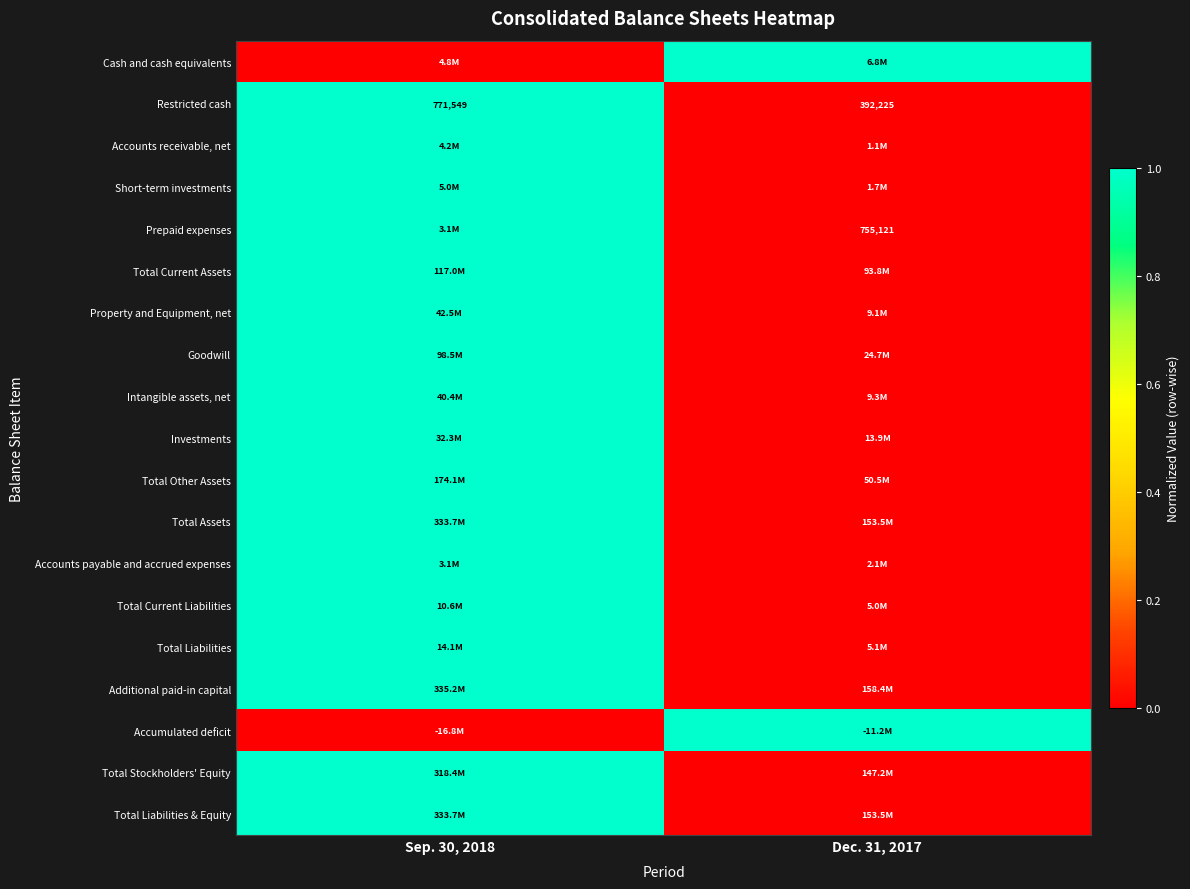

Rank the categories by Restricted cash value from highest to lowest.

Sep. 30, 2018, Dec. 31, 2017